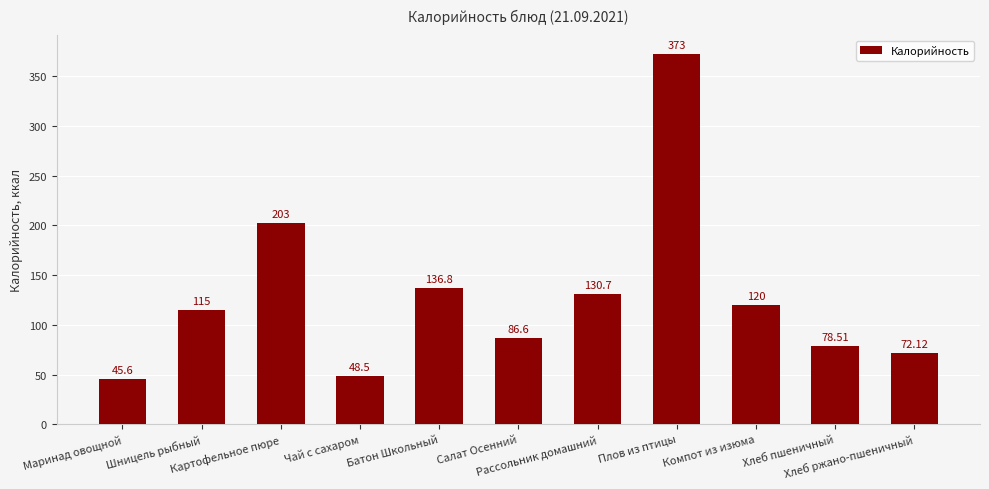

Reading left to right, what are all the values shown in this chart?

Маринад овощной=45.6	Шницель рыбный=115.0	Картофельное пюре=203.0	Чай с сахаром=48.5	Батон Школьный=136.8	Салат Осенний=86.6	Рассольник домашний=130.7	Плов из птицы=373.0	Компот из изюма=120.0	Хлеб пшеничный=78.5	Хлеб ржано-пшеничный=72.1